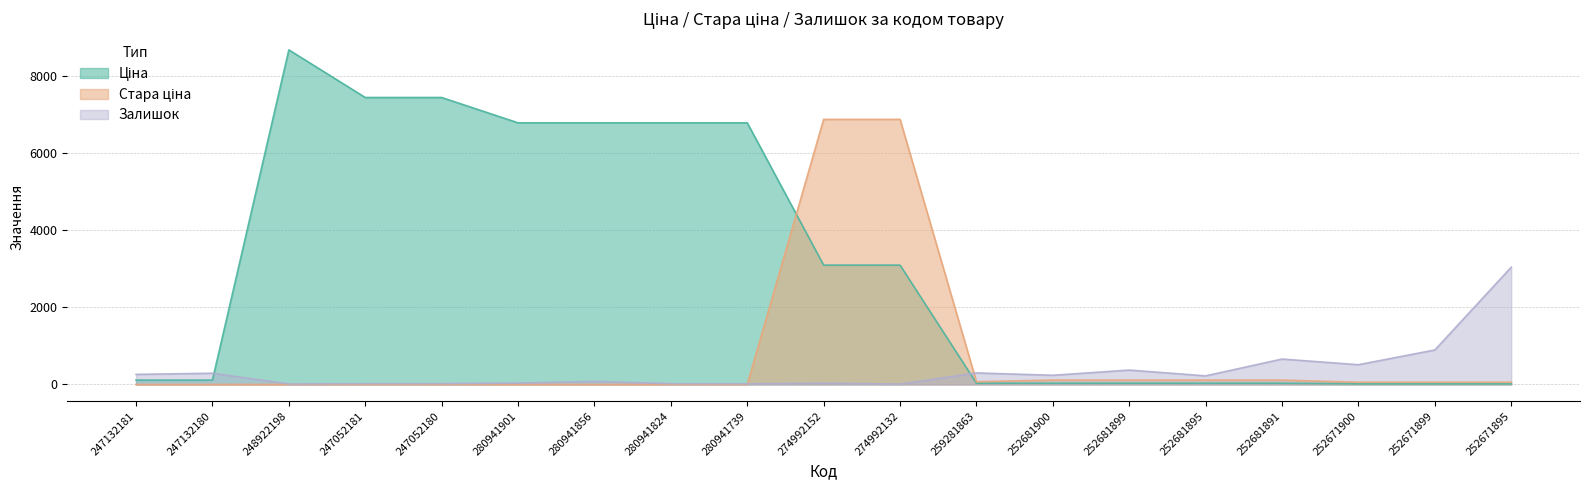

After their last crossing, which series has the higher values: Залишок or Стара ціна?

Залишок